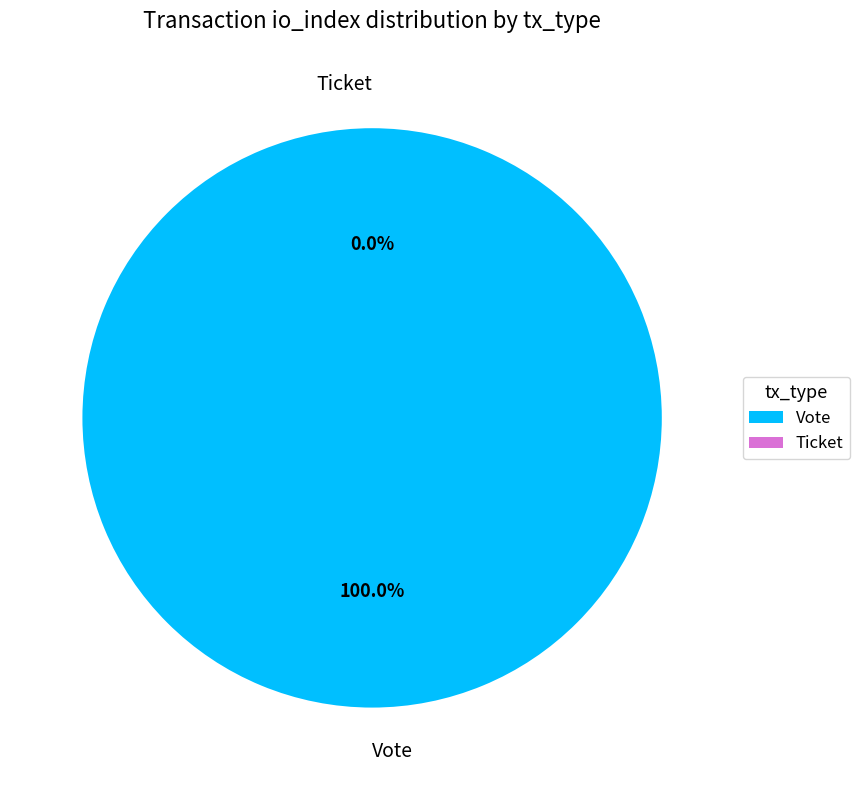

How many slices are in this pie chart?

2